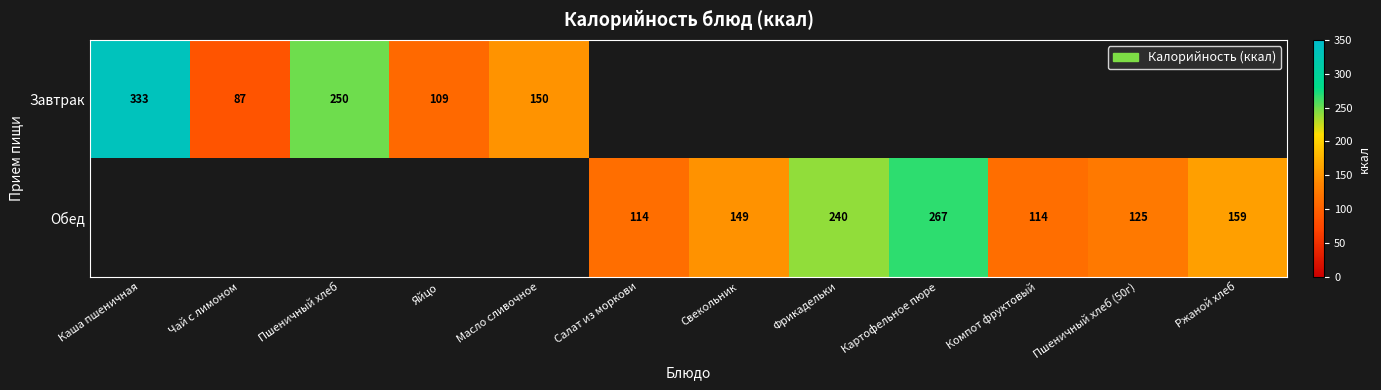

The Обед series shows 267 at Картофельное пюре. True or false?

True